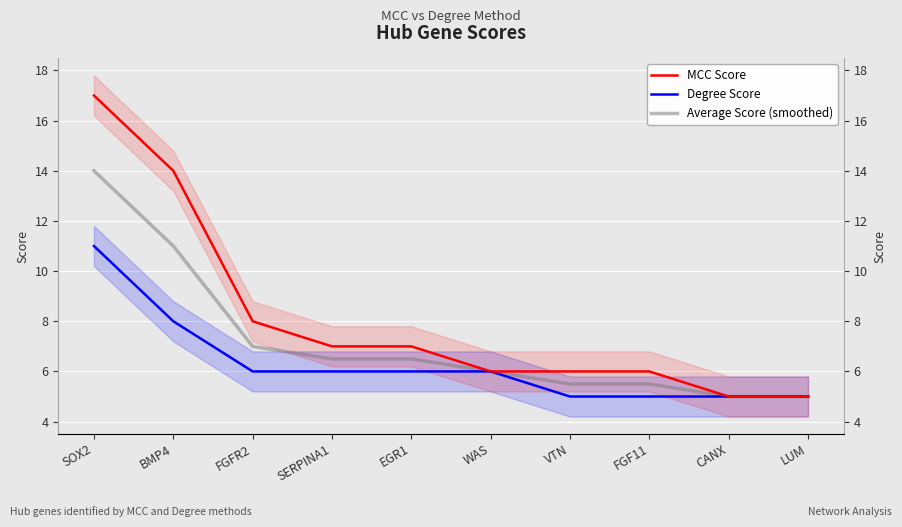

At which category is the sum across all series the highest?

SOX2